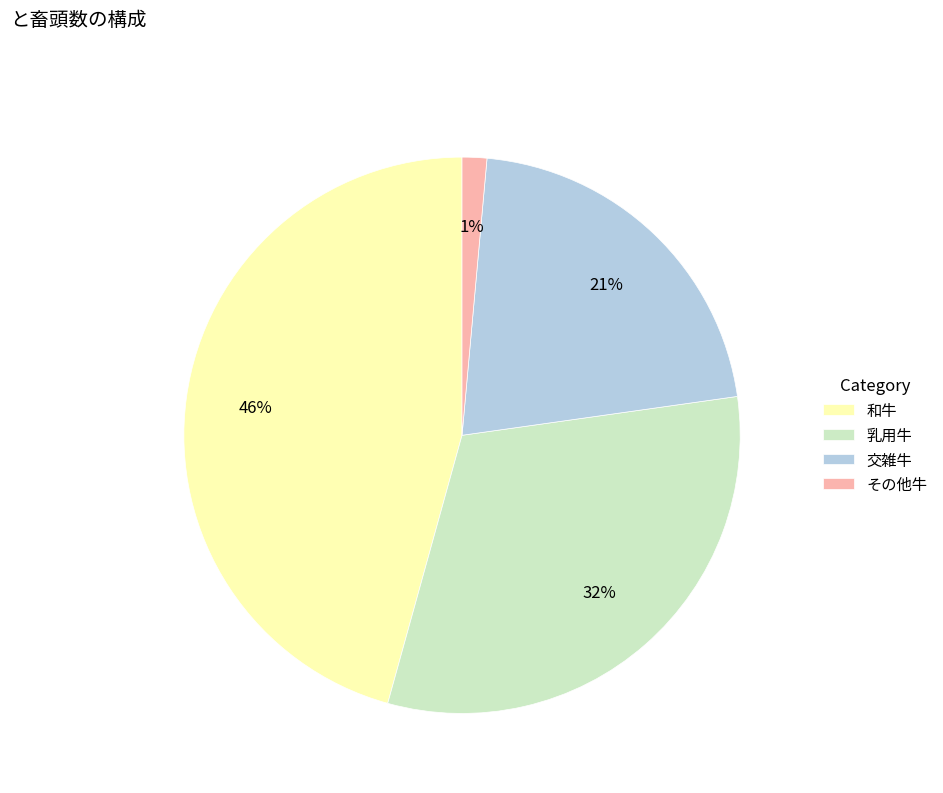

Is the sum of その他牛 and 和牛 greater than half?

No